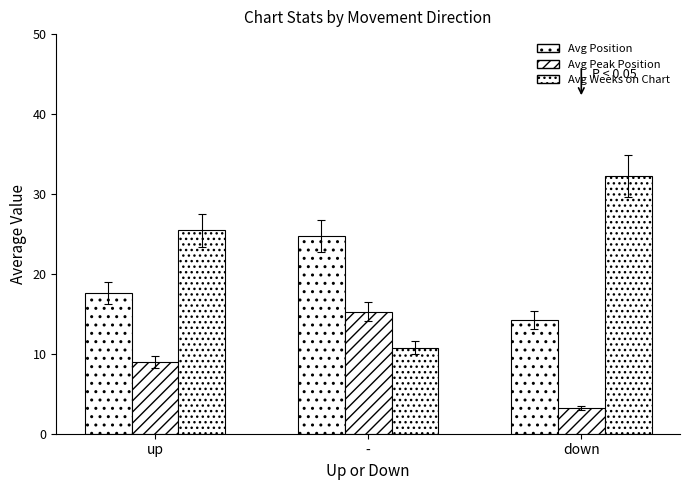

What is the minimum value shown in the chart?

3.2